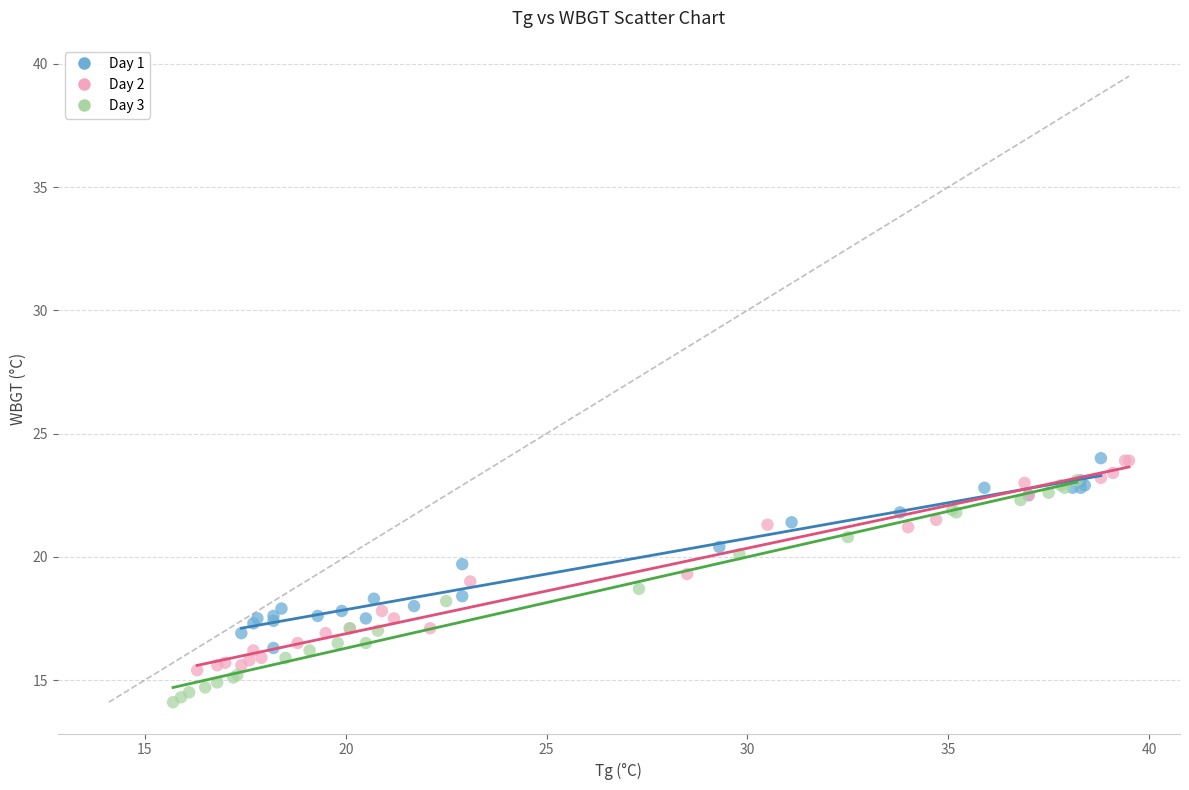

Which series contains the lowest Y value?

Day 3